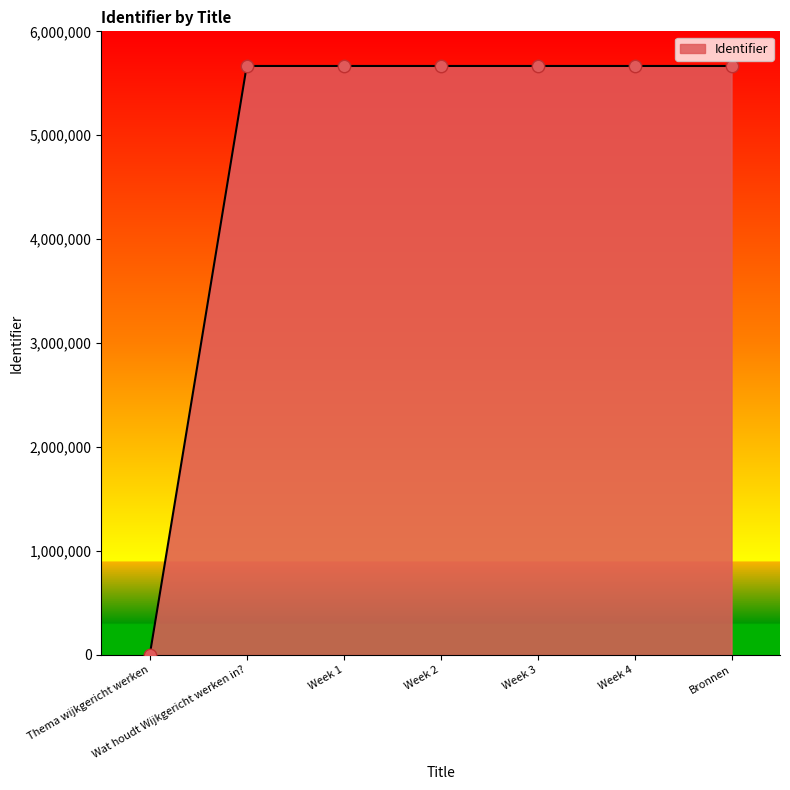

What is the change in value from Week 1 to Week 3?

+2